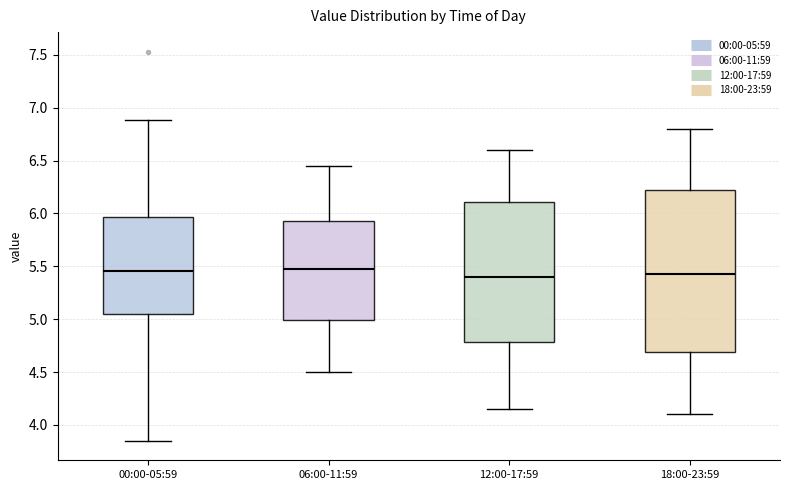

Where does the lower whisker of the box for 00:00-05:59 end on the y-axis? The values are not printed on the chart, so give them approximately, as read against the axis.

3.85